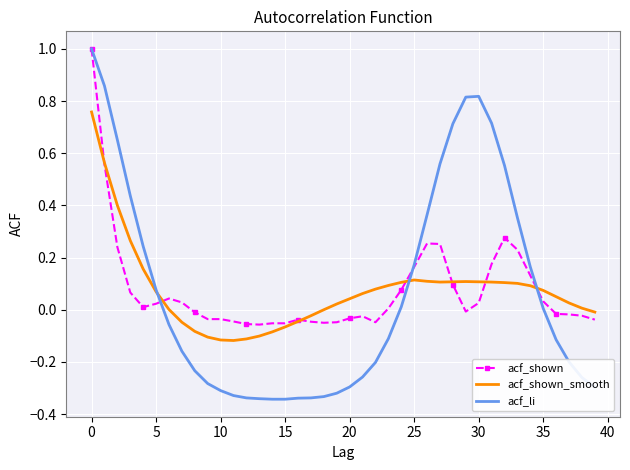

Which series has the largest range (max minus min)?

acf_li